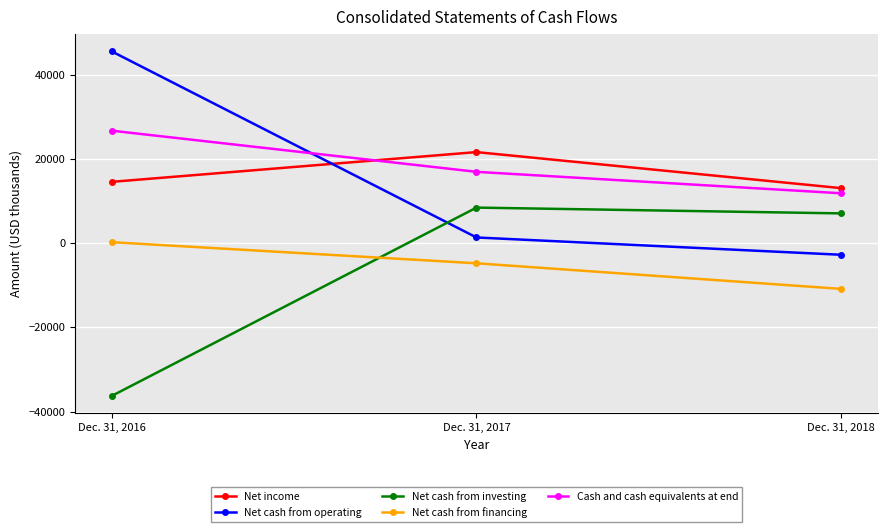

Which series changed the most between Dec. 31, 2016 and Dec. 31, 2018?

Net cash from operating